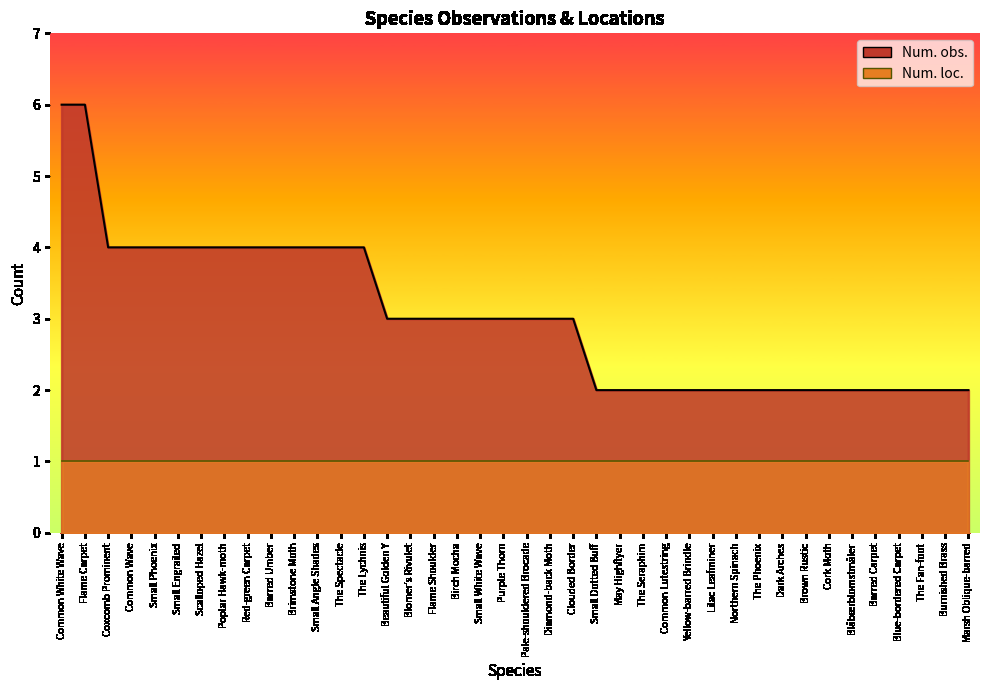

What is the approximate value at Birch Mocha?

3